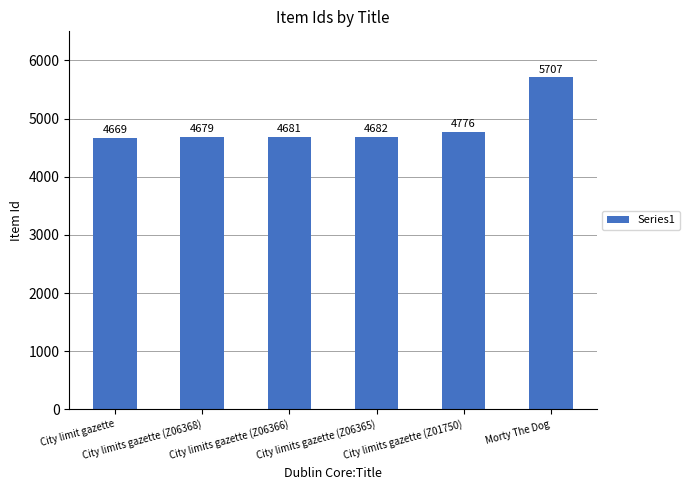

What value does the data have at City limits gazette (Z06365), to the nearest 50?

4700